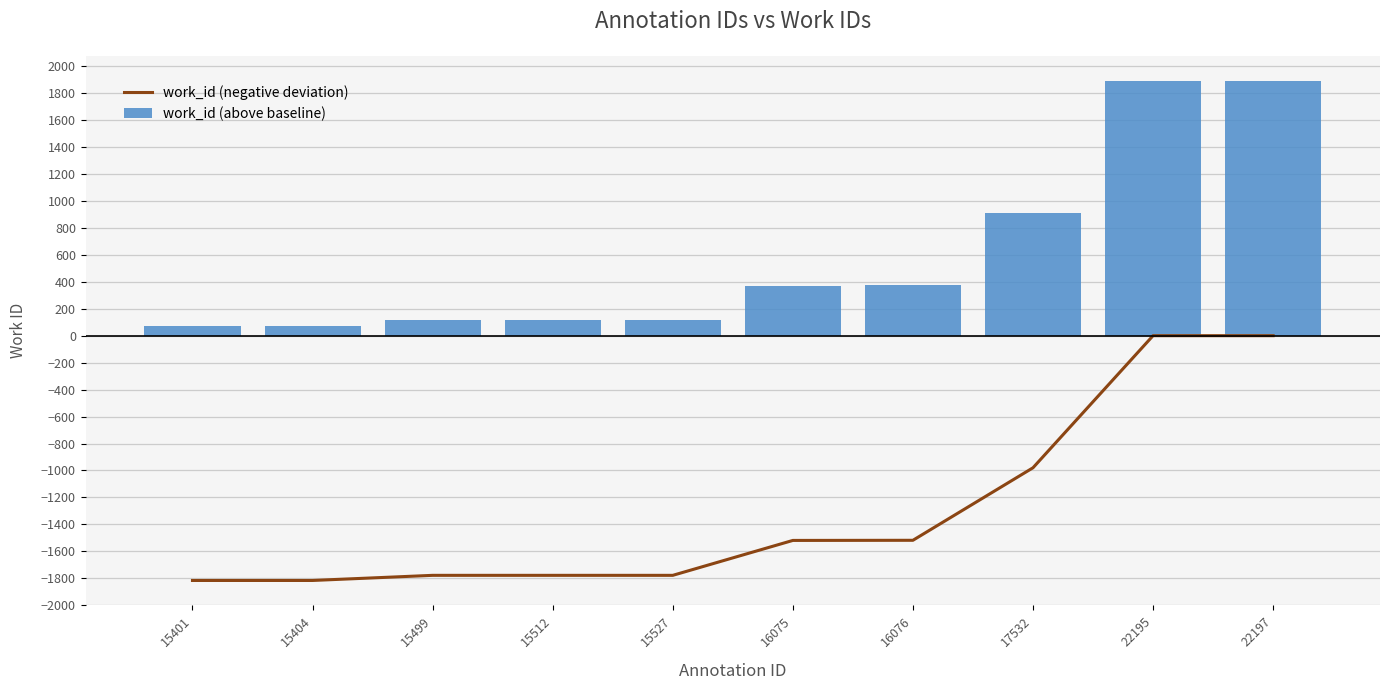

Are the bars horizontal?

No